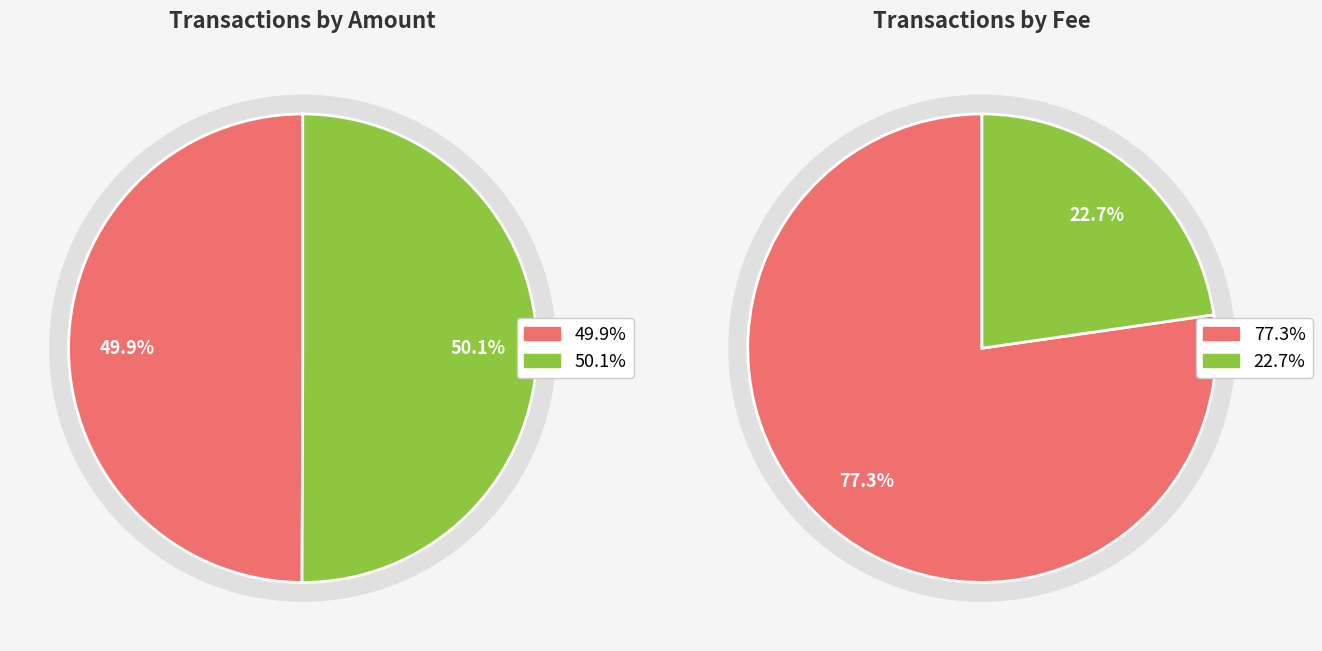

To the nearest percent, what is the average slice percentage?

50%